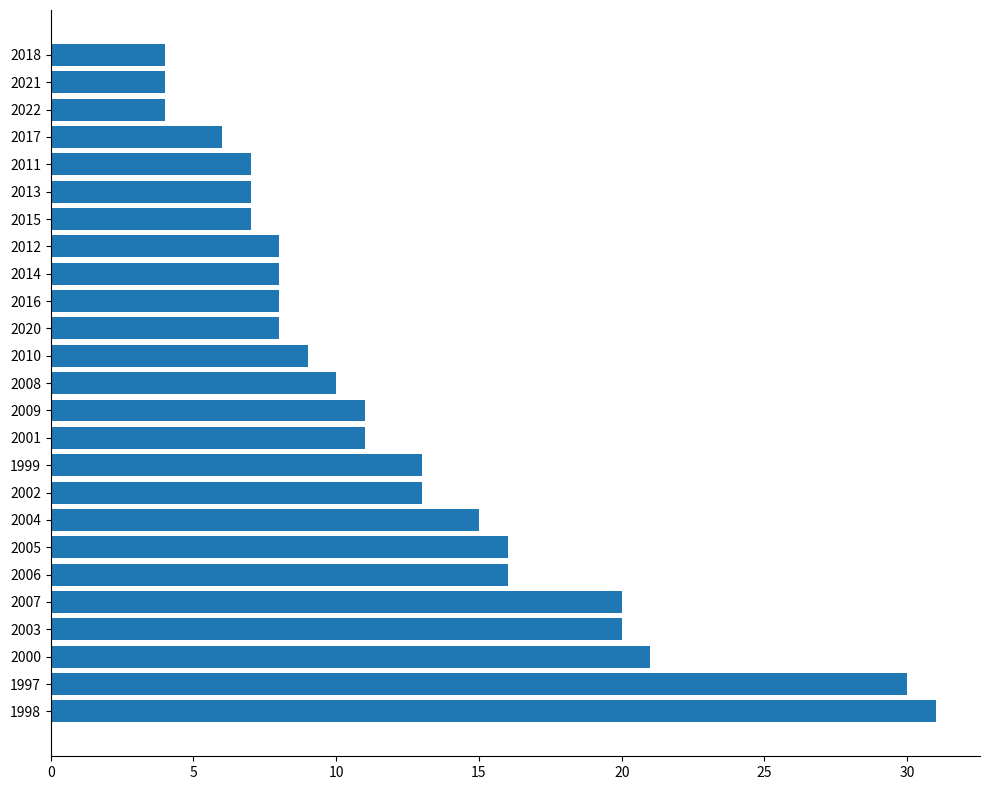

The chart shows a value of 12 at 2011. True or false?

False